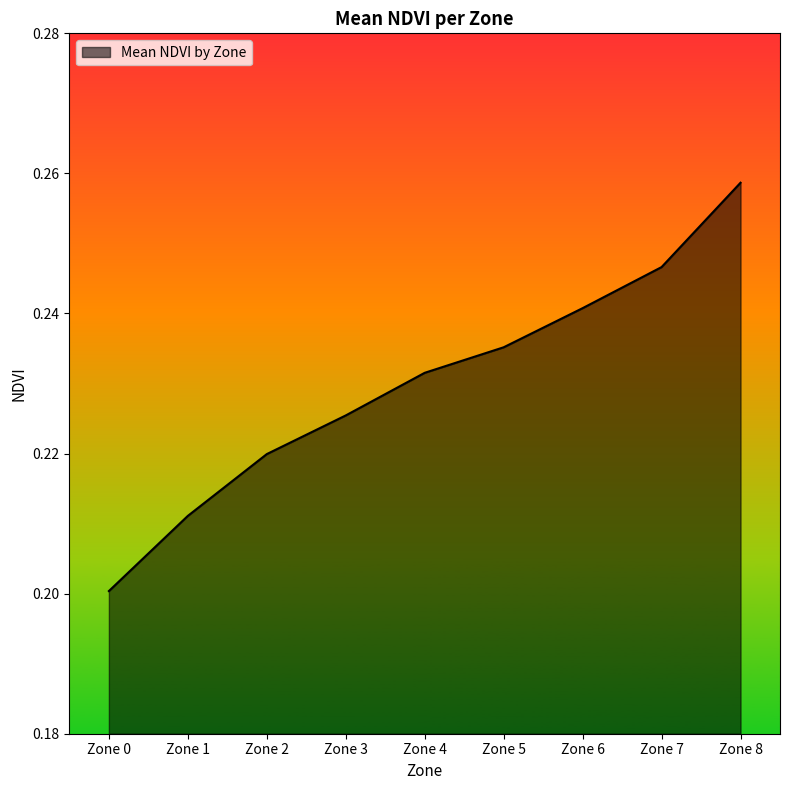

At which label is the value closest to 0?

Zone 0